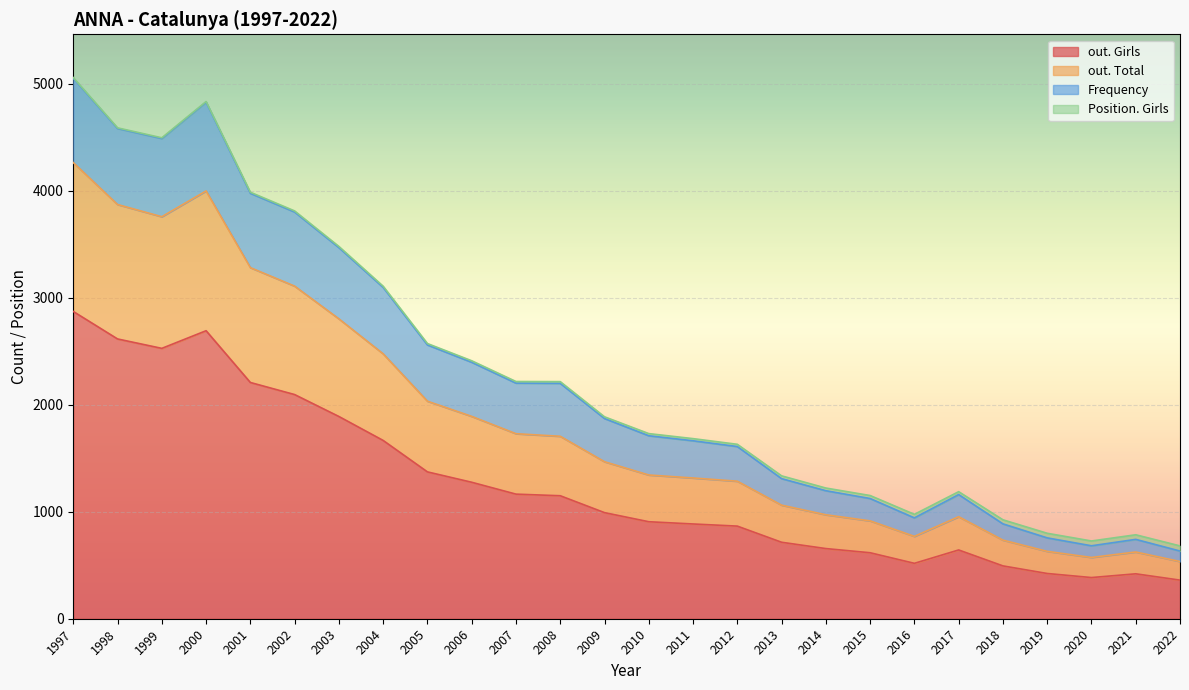

The value of out. Girls at 2016 is 796. True or false?

False